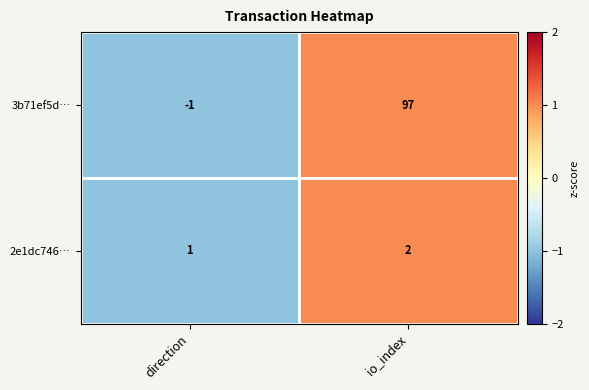

The value of 3b71ef5d… at io_index is 128. True or false?

False